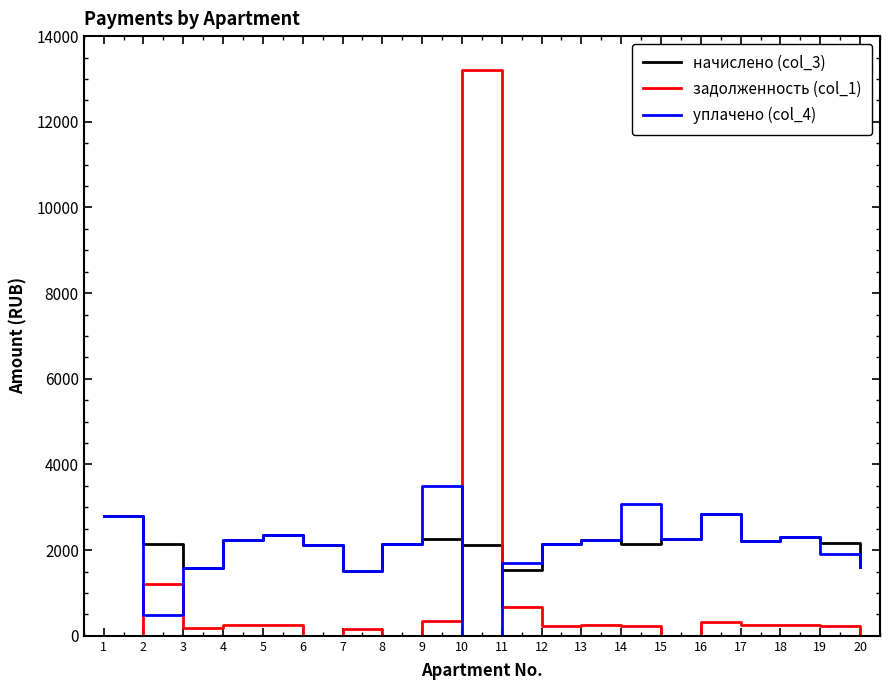

What is the greatest value displayed?

13202.5